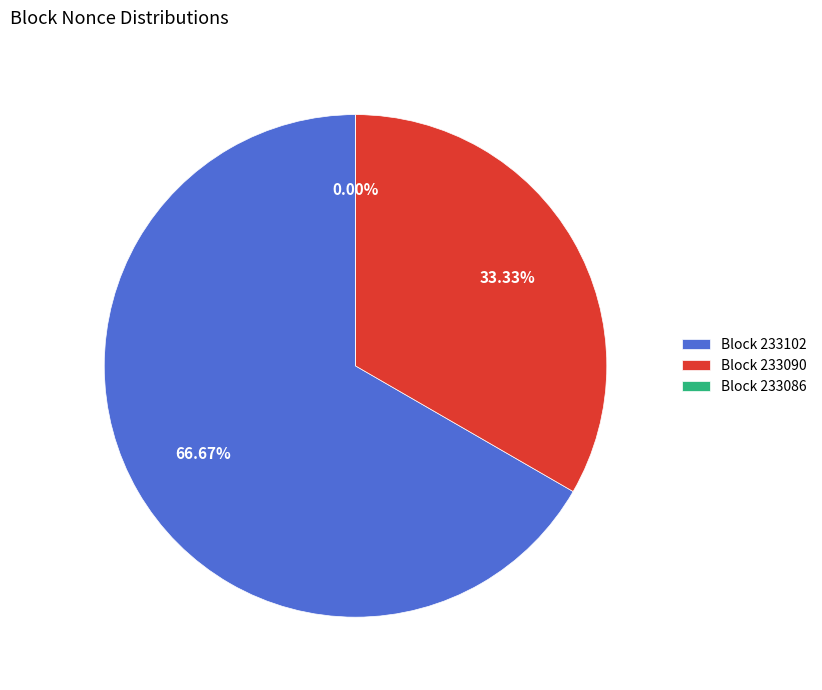

Which category has the biggest portion of the pie?

233102